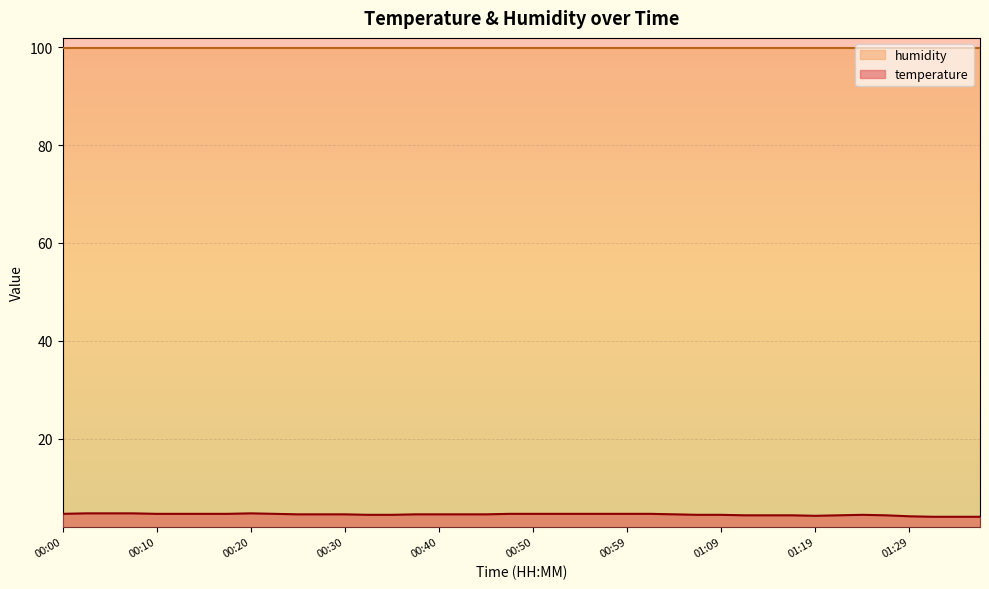

What is the minimum value shown in the chart?

4.0